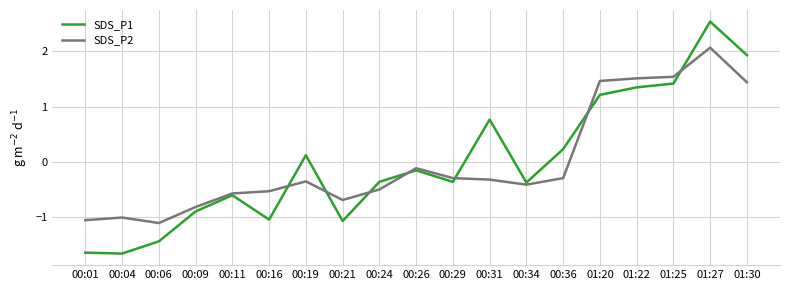

Rank the series by their maximum value, from lowest to highest.

SDS_P2, SDS_P1